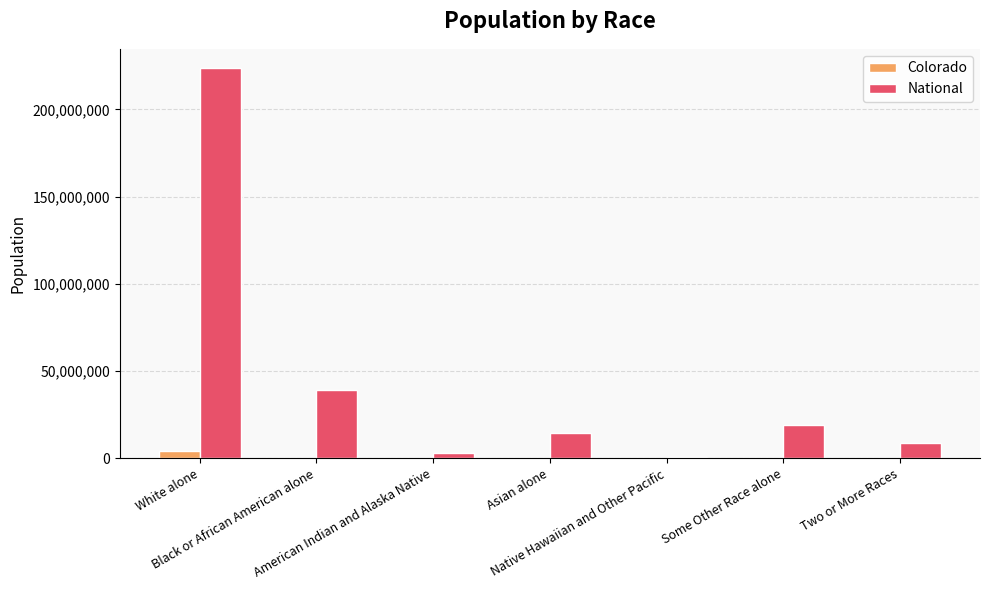

What is the approximate value of Colorado at Asian alone, to the nearest 50?

139050